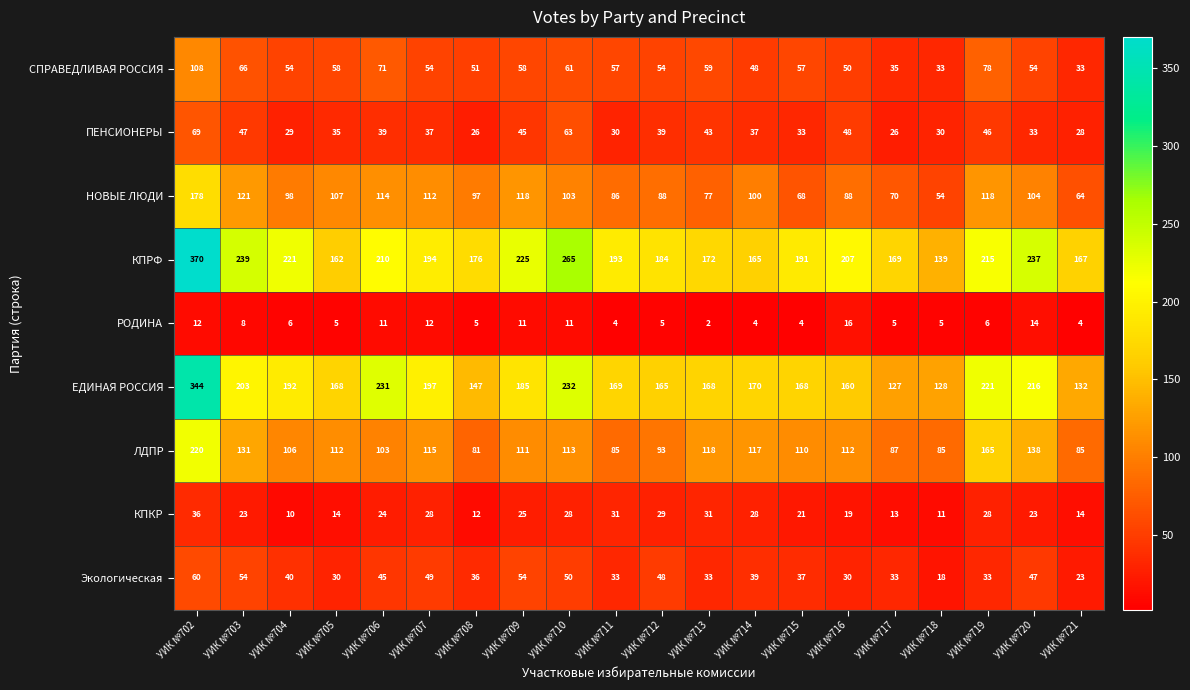

What is the difference between the maximum and second lowest values in the Экологическая series?

37